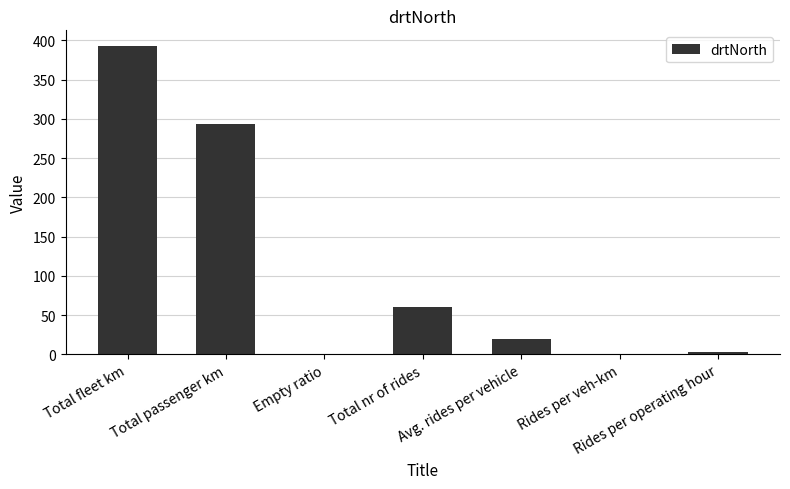

Are the bars grouped side by side (vs. stacked)?

No